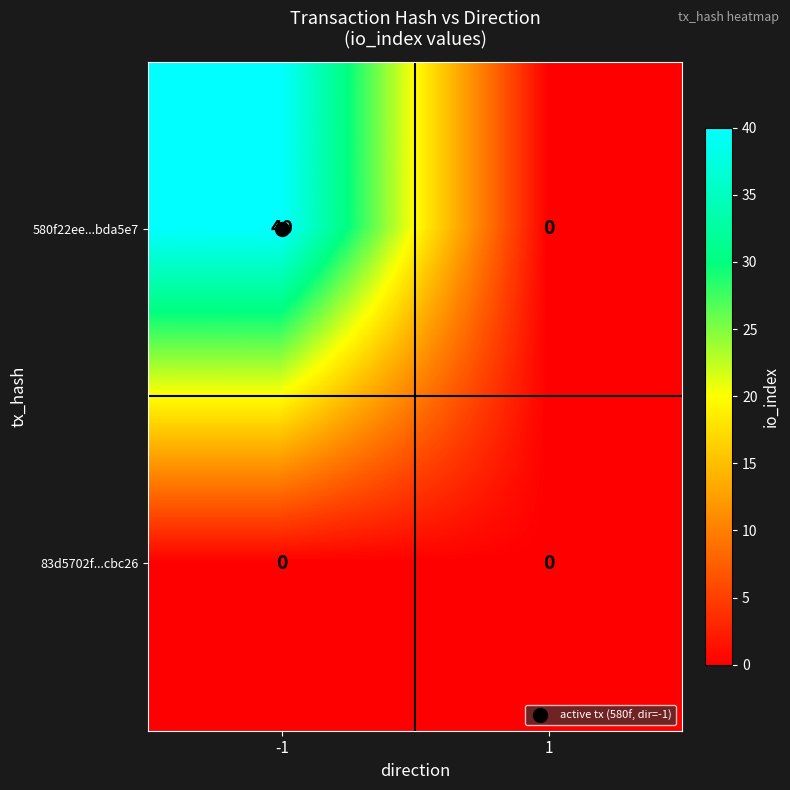

What is the total value across all series at -1?

40